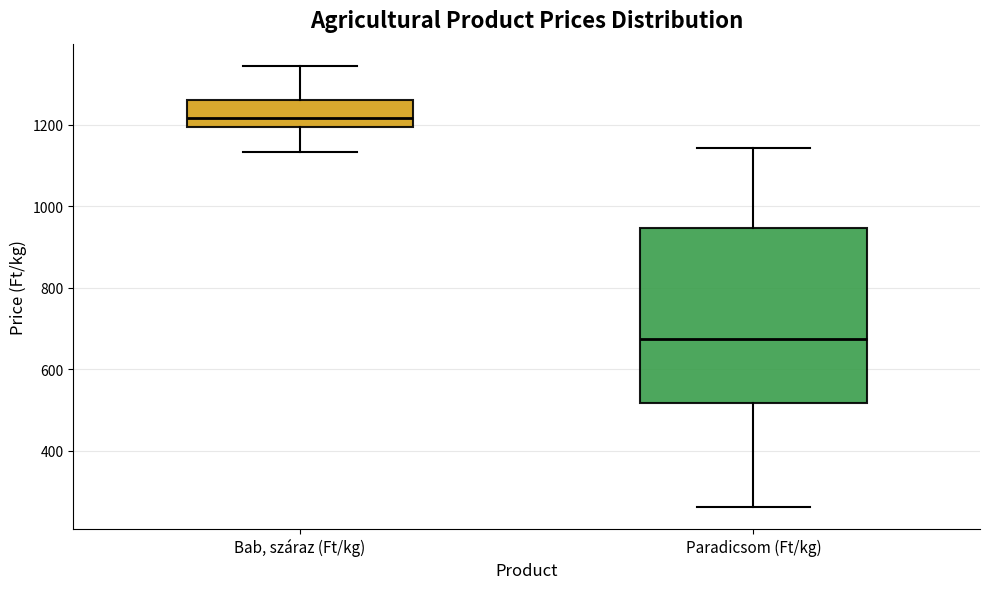

Reading left to right, transcribe this box plot: for each box, give where its median line is, the range the box spans, and where its two whiskers end, as read against the y-axis. The values are not printed on the chart, so give them approximately, as read against the axis.

Bab, száraz (Ft/kg): median 1220, box 1200 to 1260, whiskers 1140 to 1340
Paradicsom (Ft/kg): median 680, box 520 to 940, whiskers 260 to 1140